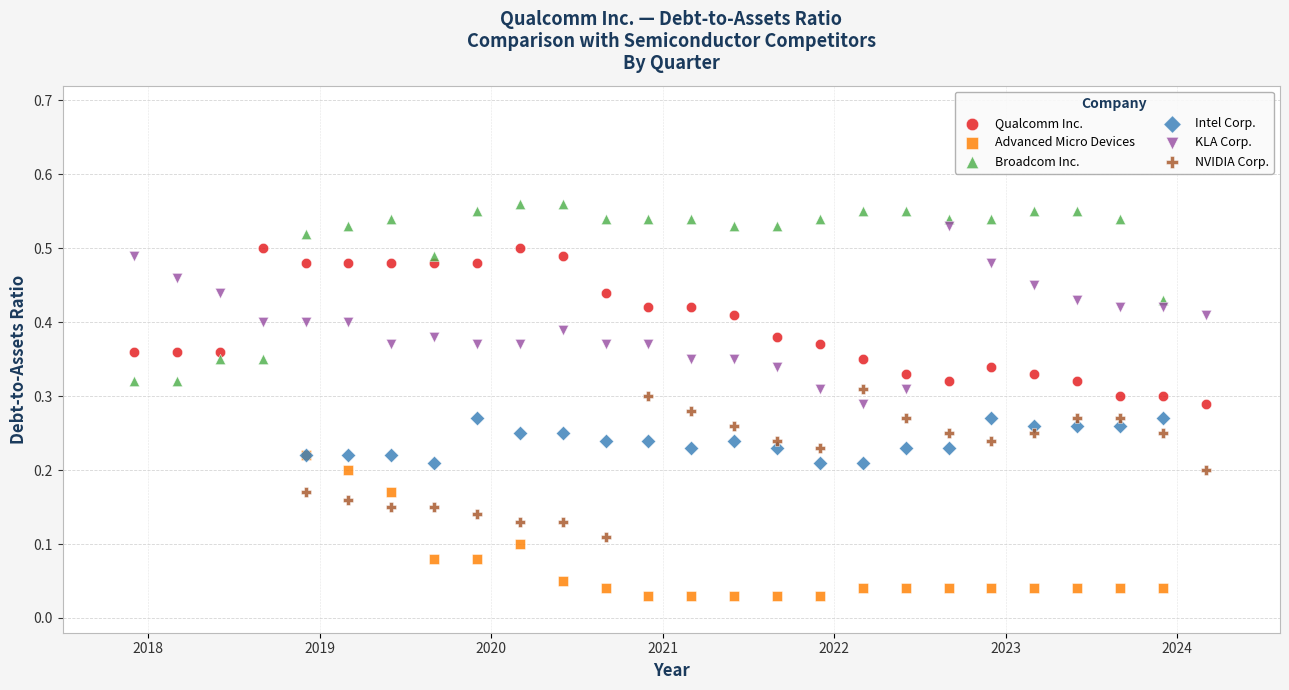

Which series reaches the maximum Y coordinate?

Broadcom Inc.